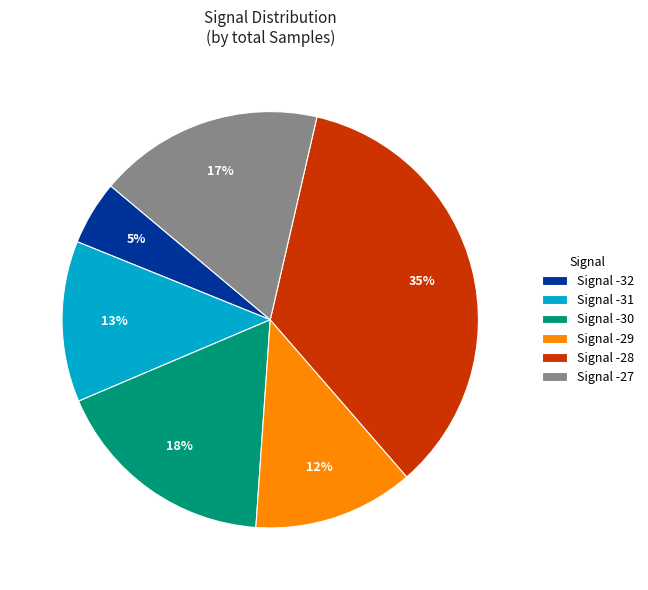

Combined, do Signal -30 and Signal -31 account for over 50%?

No